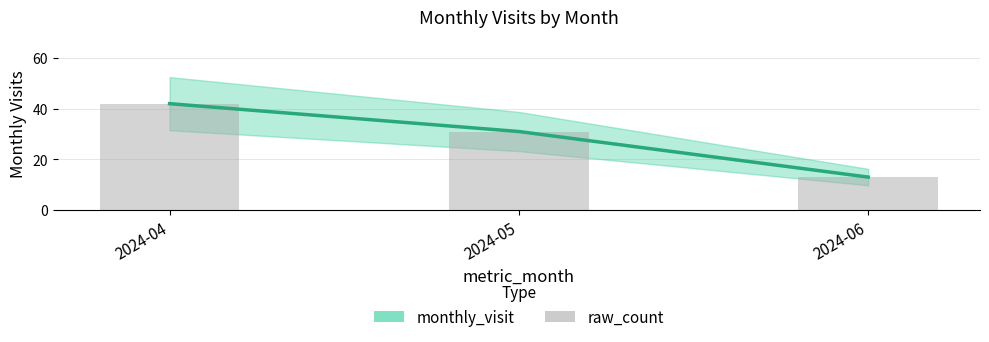

Which series has the widest spread of values?

monthly_visit